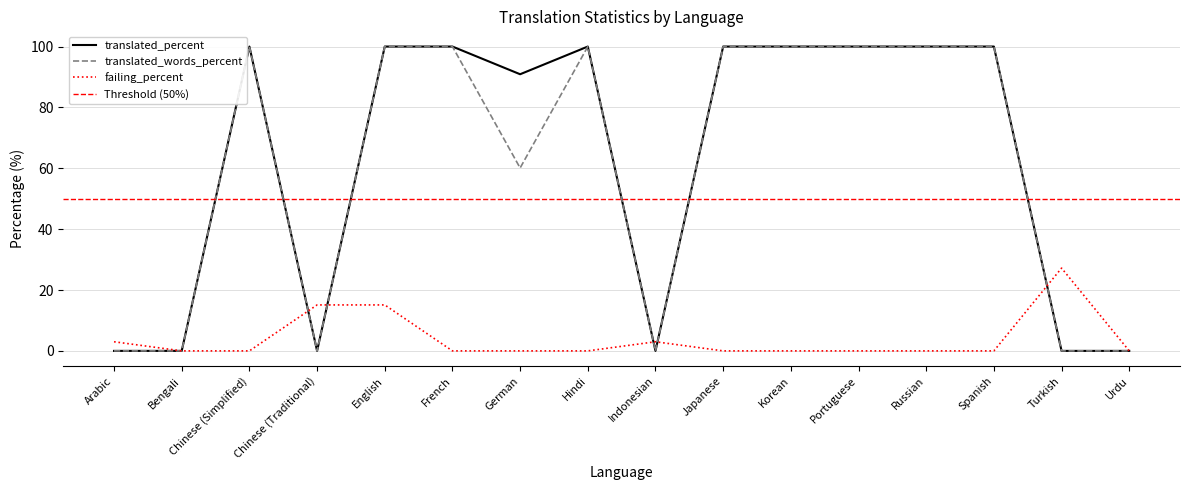

The translated_words_percent series shows 100.0 at French. True or false?

True